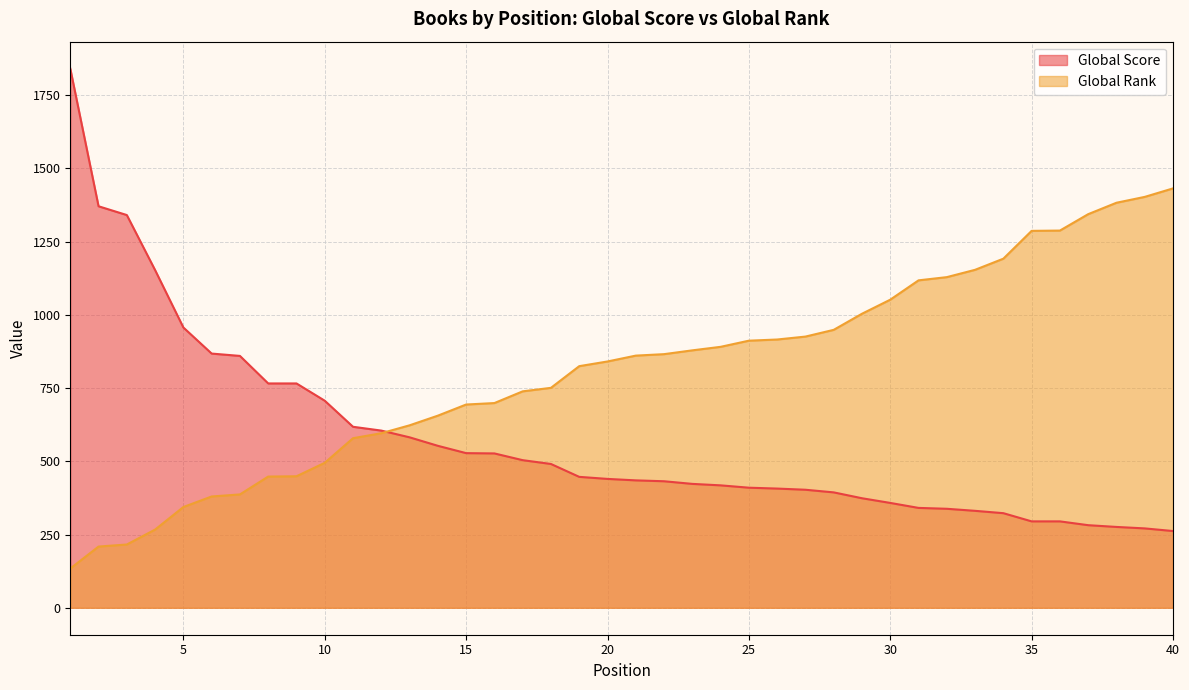

What is the highest value of the Global Rank series?

1432